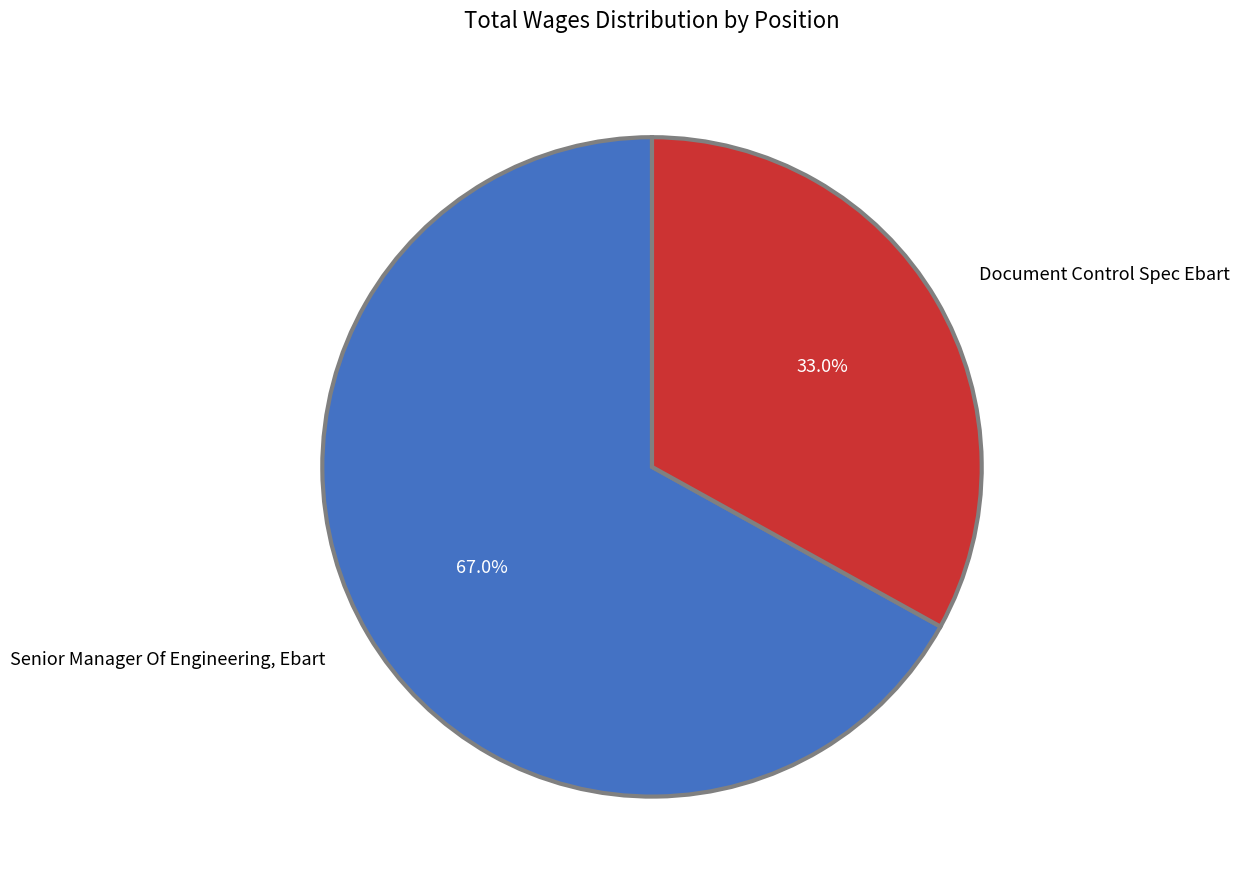

To the nearest percent, what portion does Senior Manager Of Engineering, Ebart represent?

67%